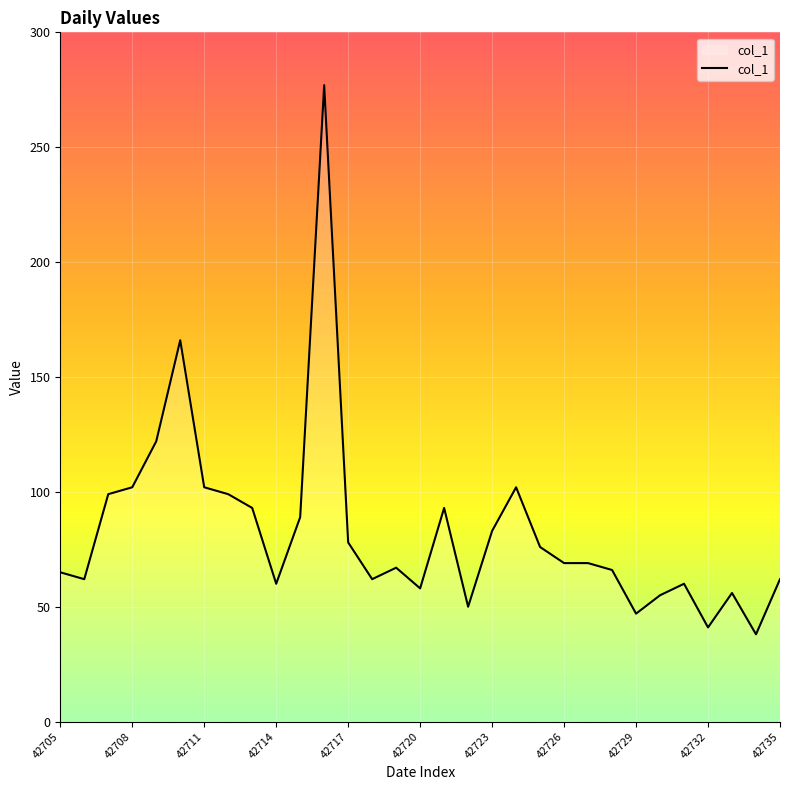

What is the greatest value displayed?

277